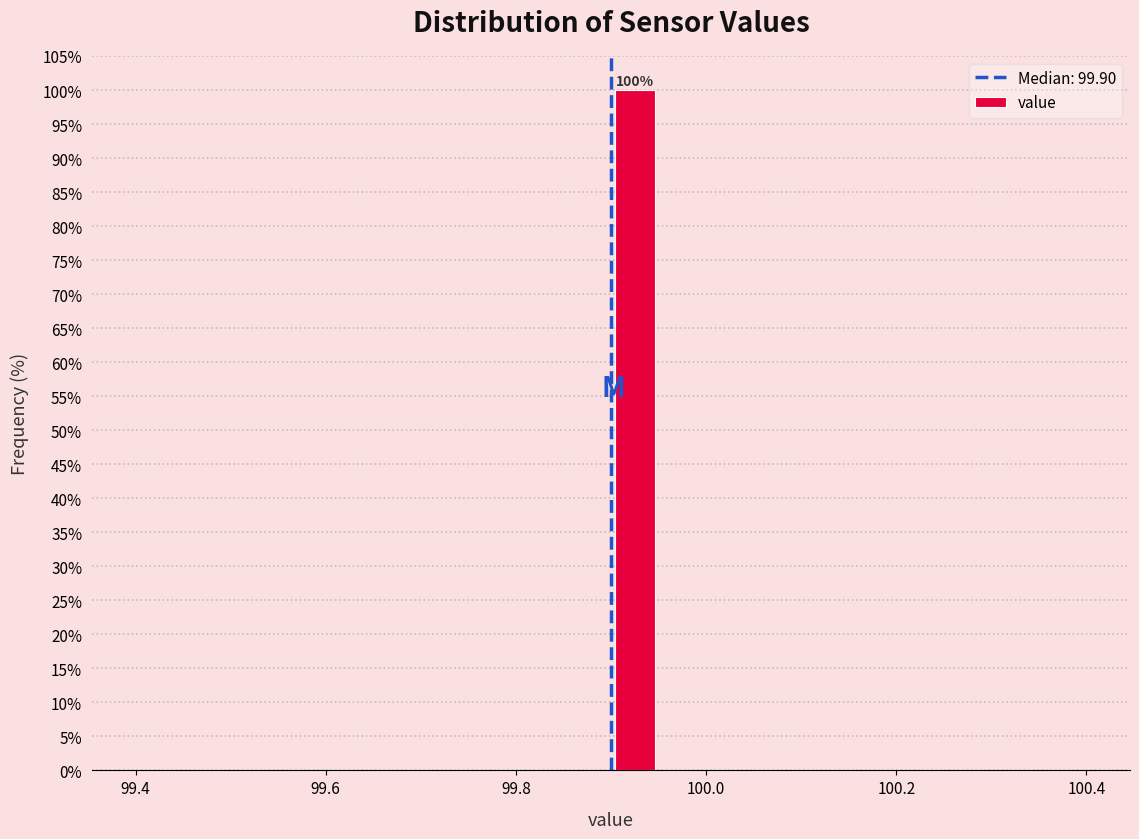

Around what value on the x-axis is the tallest bar? Give the approximate position of its centre, as read against the axis.

99.92